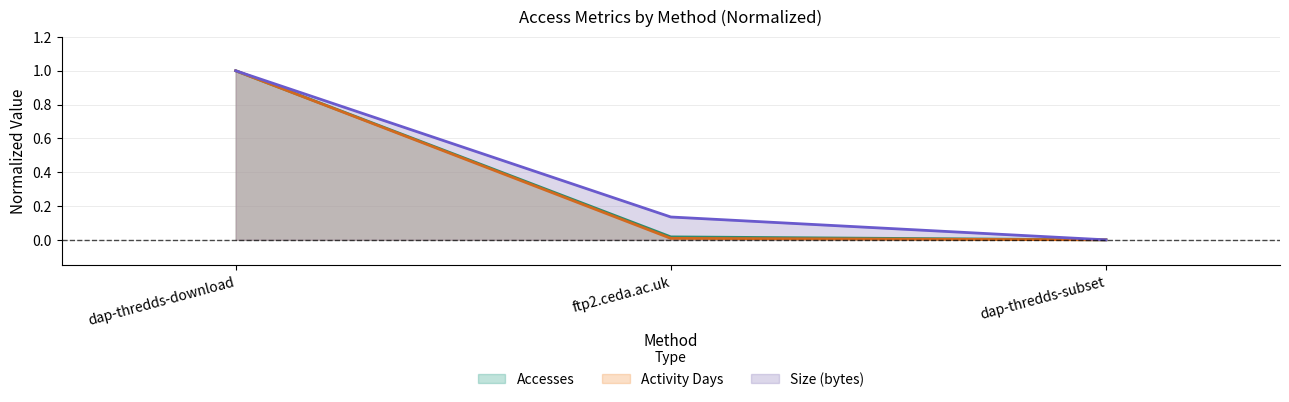

What is the average value of the Activity Days series?

0.3